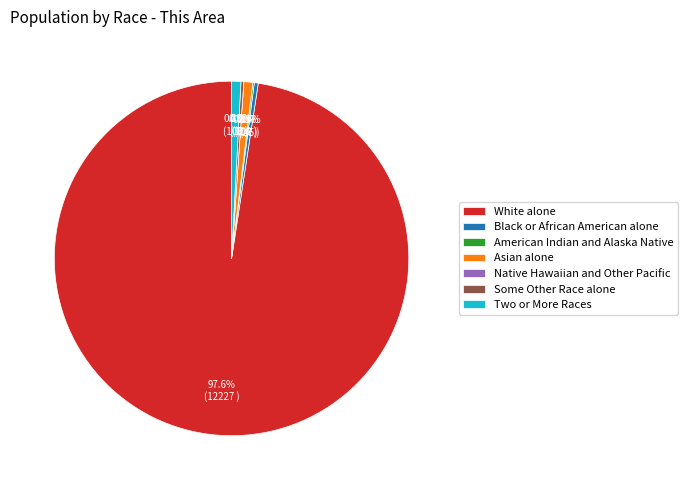

Which slice represents more than half of the pie?

White alone